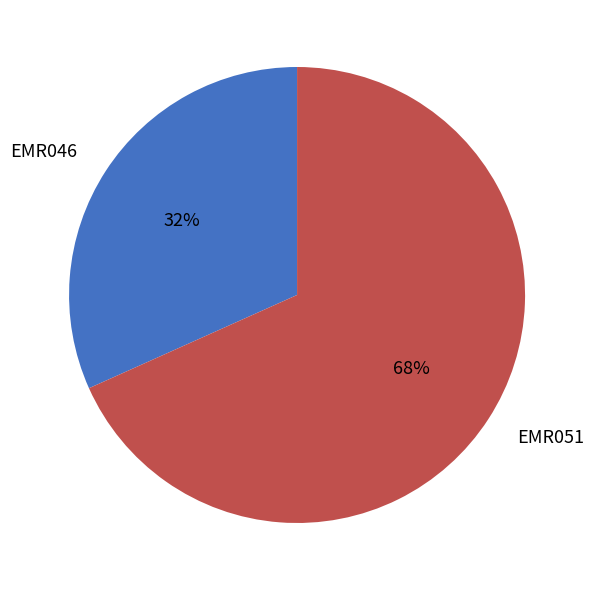

To the nearest percent, what portion does EMR046 represent?

32%